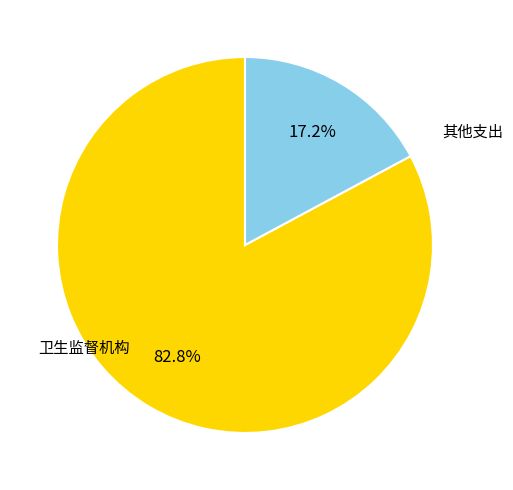

Is 卫生监督机构 the majority of the pie?

Yes